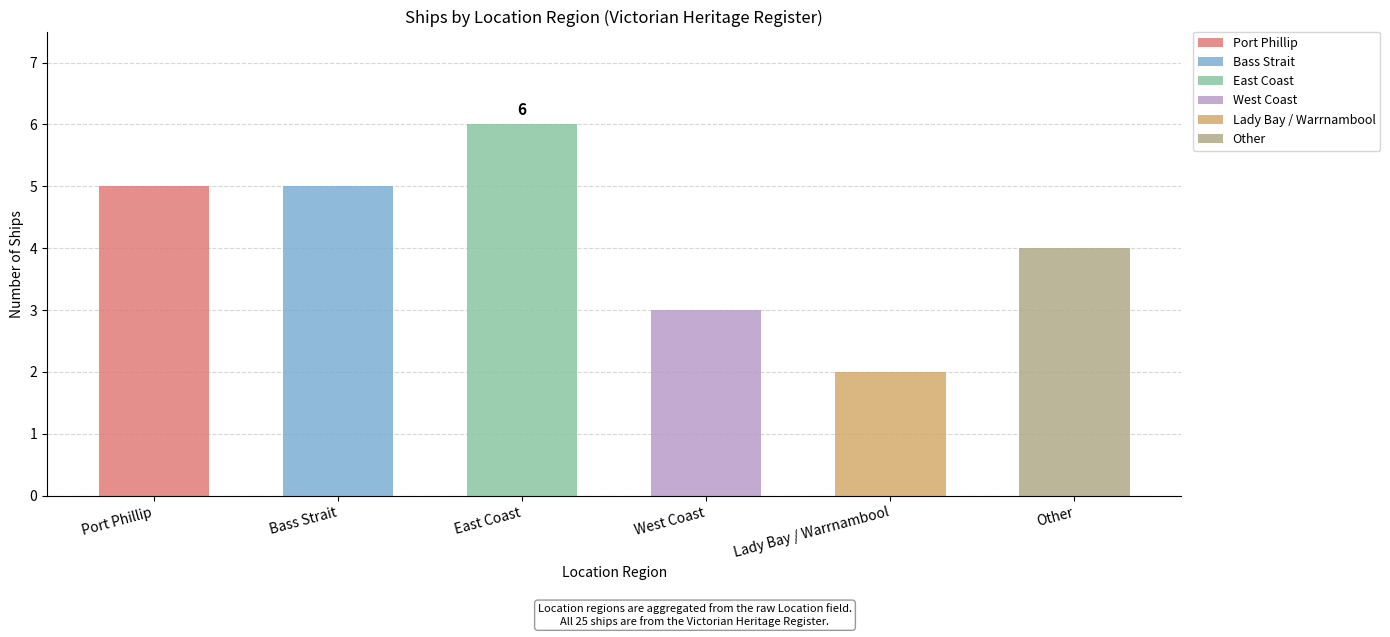

Reading right to left, what are all the values shown in this chart?

Other=4	Lady Bay / Warrnambool=2	West Coast=3	East Coast=6	Bass Strait=5	Port Phillip=5